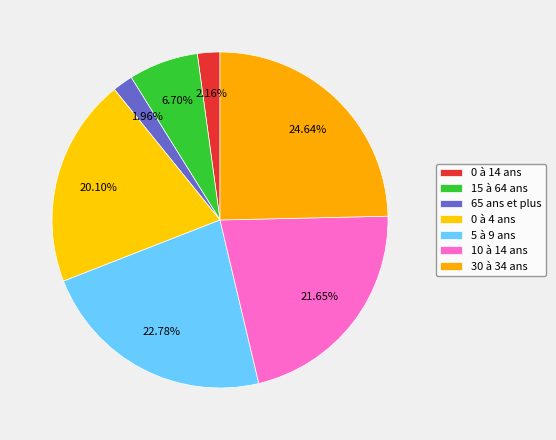

What is the smallest slice in the pie chart?

65 ans et plus